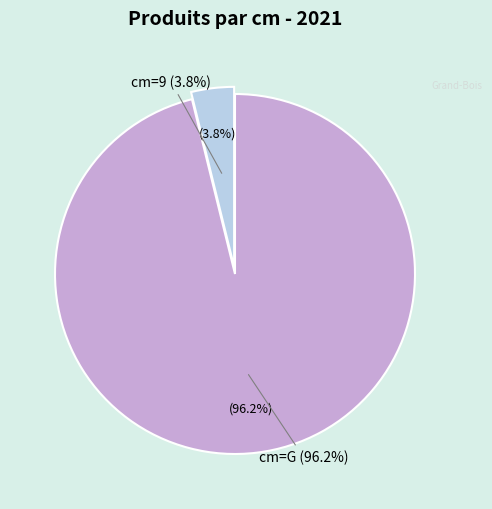

Count the number of slices in the pie.

2